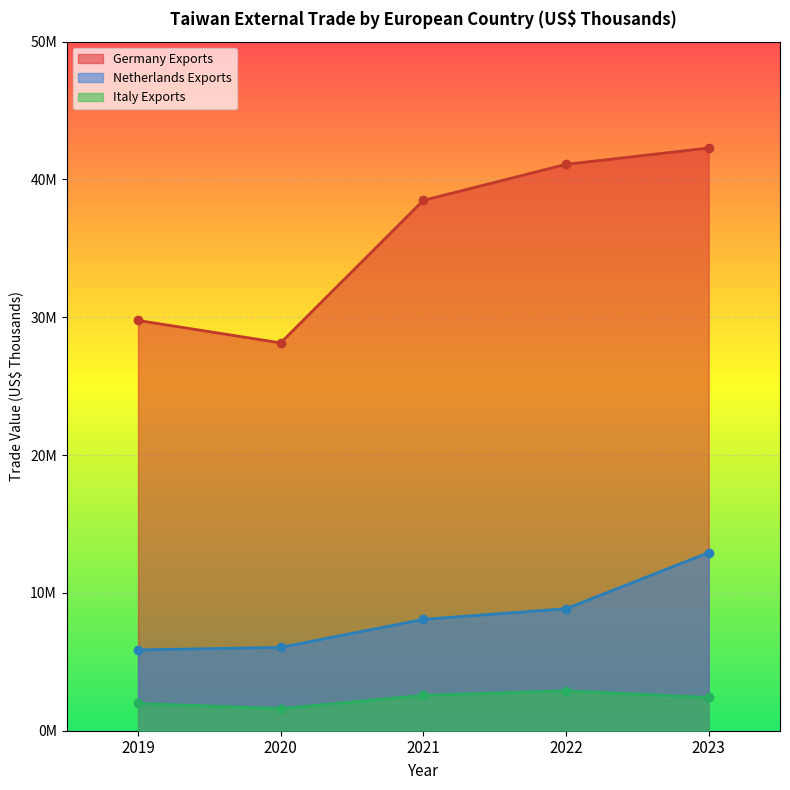

What is the value of the Netherlands Exports point at the 1st from the left?

5863340